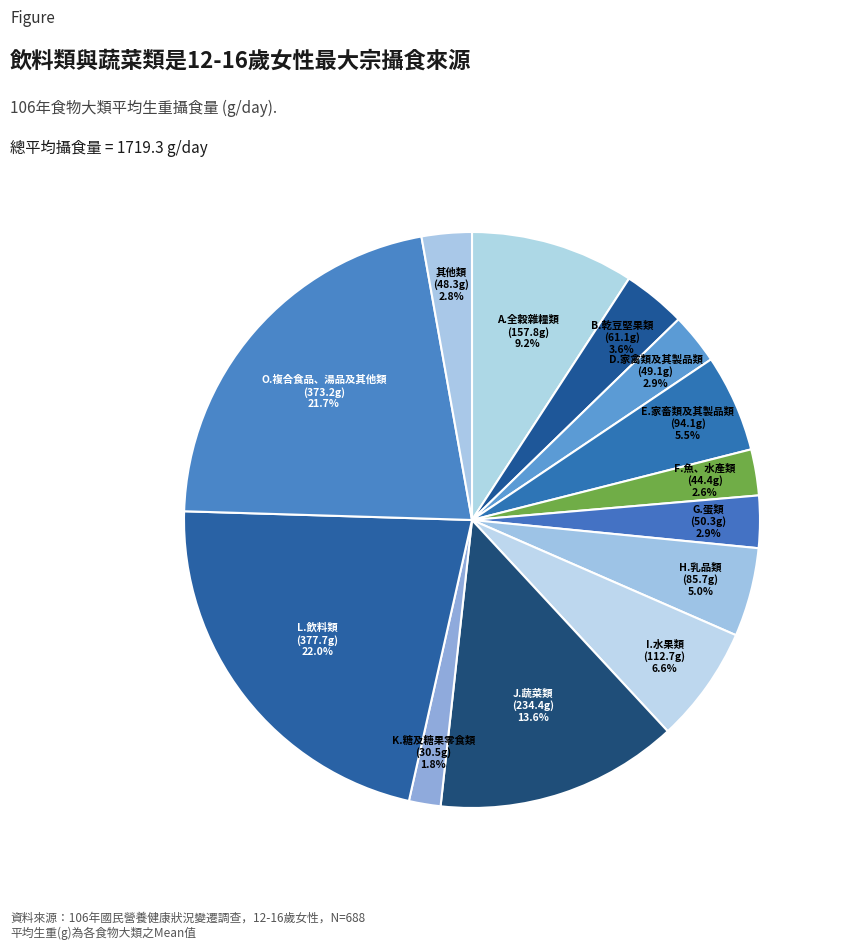

What is the largest slice in the pie chart?

L.飲料類